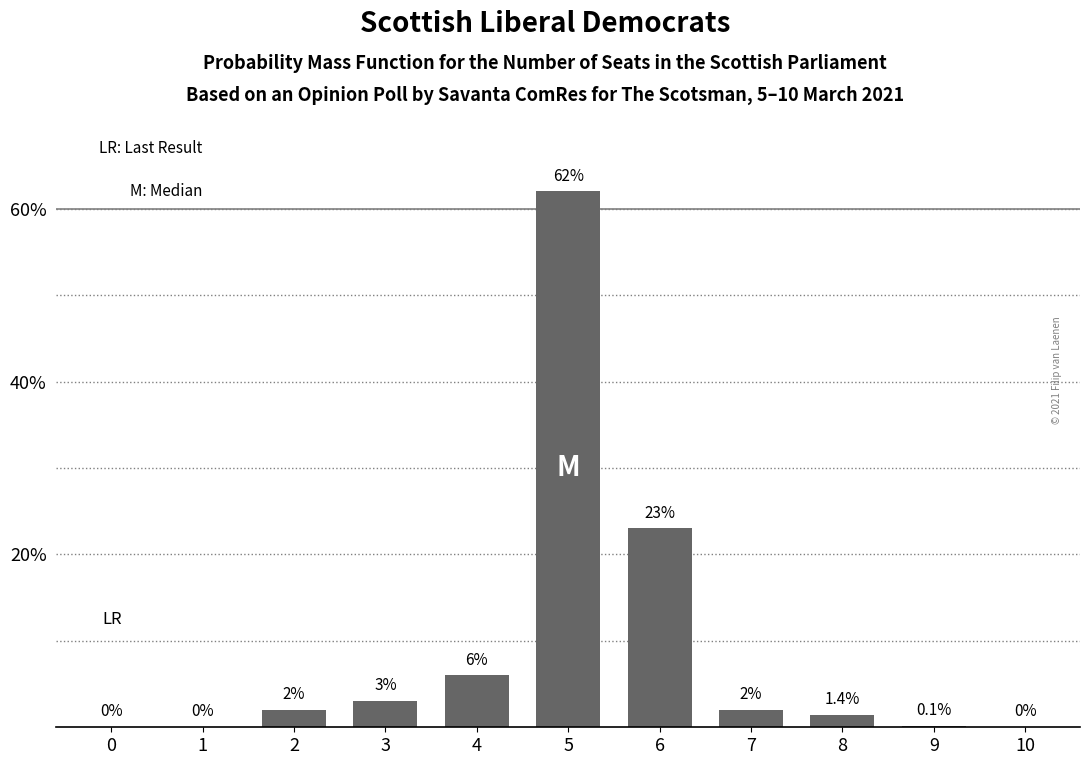

How many categories are shown in the chart?

11